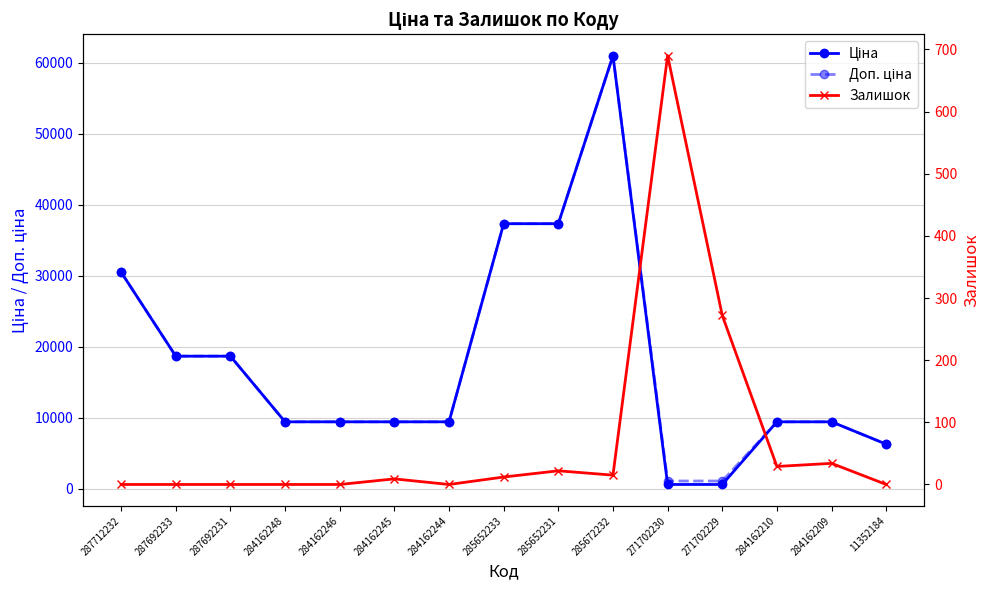

Does the chart display data point markers on the line(s)?

Yes